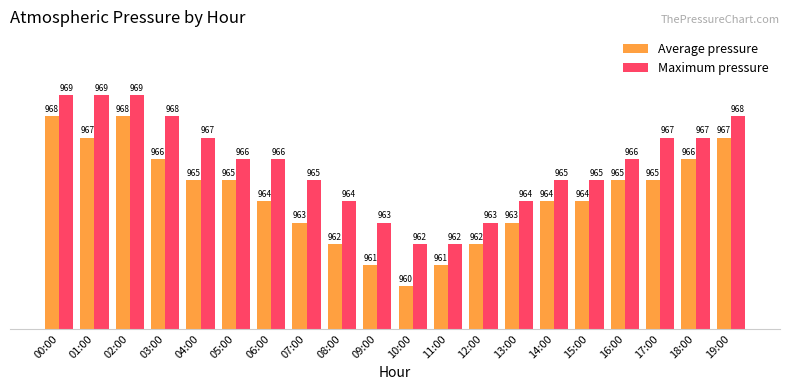

Reading left to right, list all the values displayed in this chart.

Average pressure: 968	967	968	966	965	965	964	963	962	961	960	961	962	963	964	964	965	965	966	967
Maximum pressure: 969	969	969	968	967	966	966	965	964	963	962	962	963	964	965	965	966	967	967	968